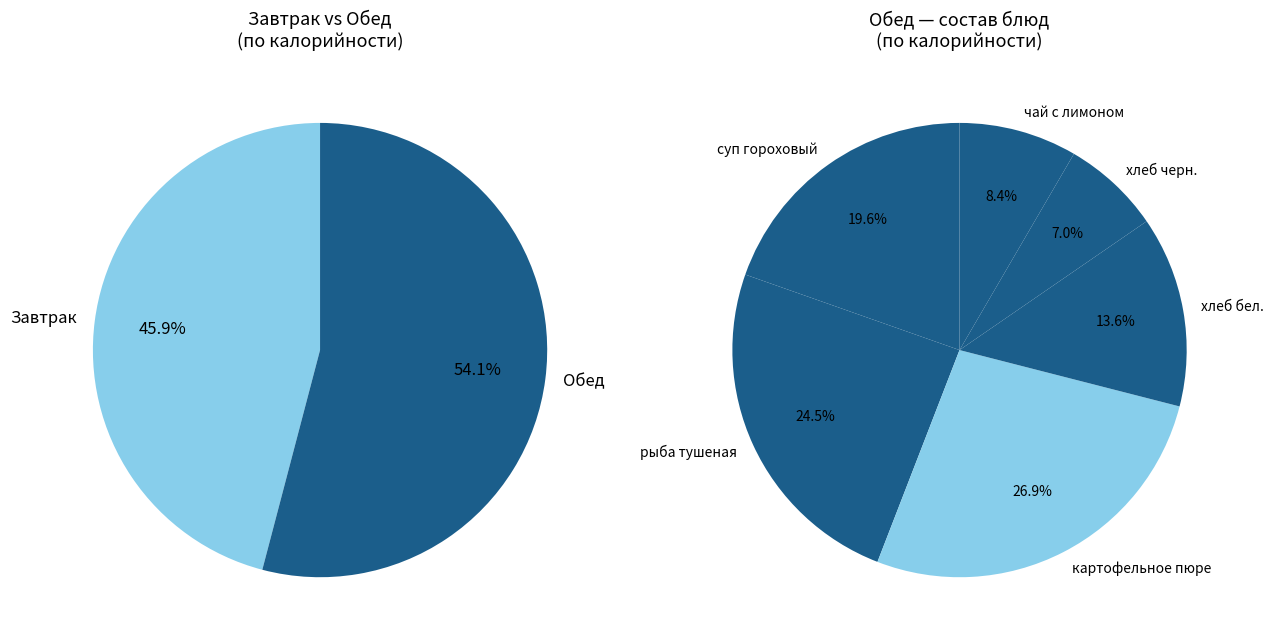

The Обед (чай с лимоном) slice represents 5% of the pie. True or false?

True